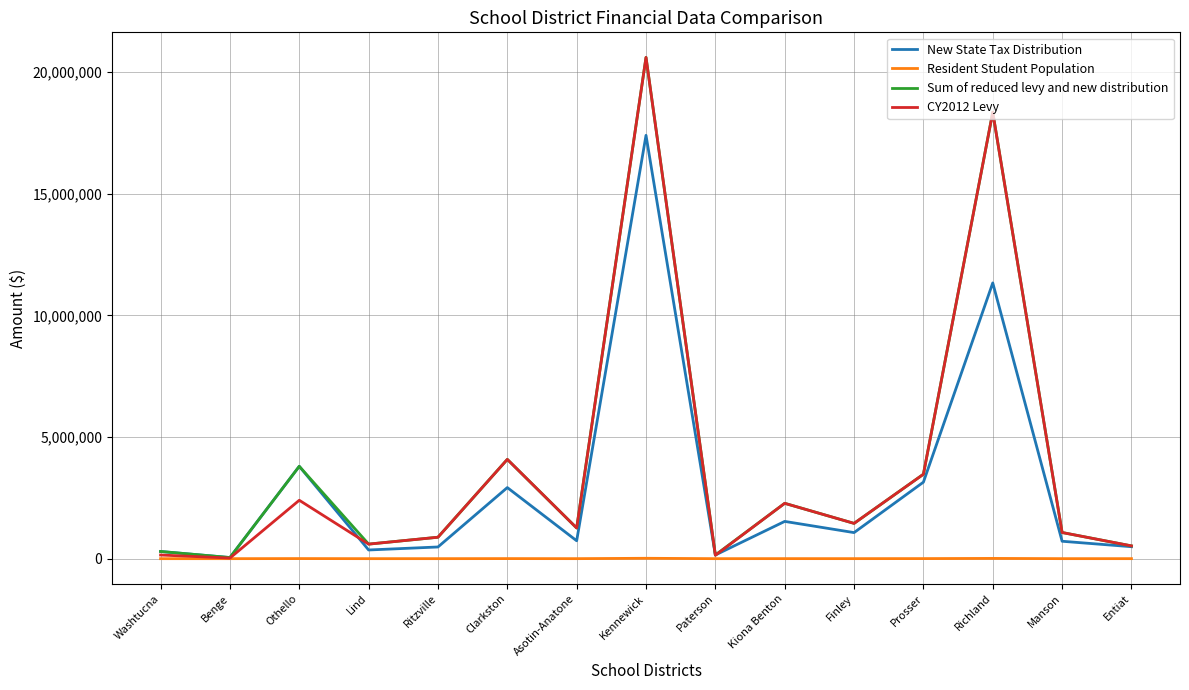

What is the highest value of the Sum of reduced levy and new distribution series?

20600000